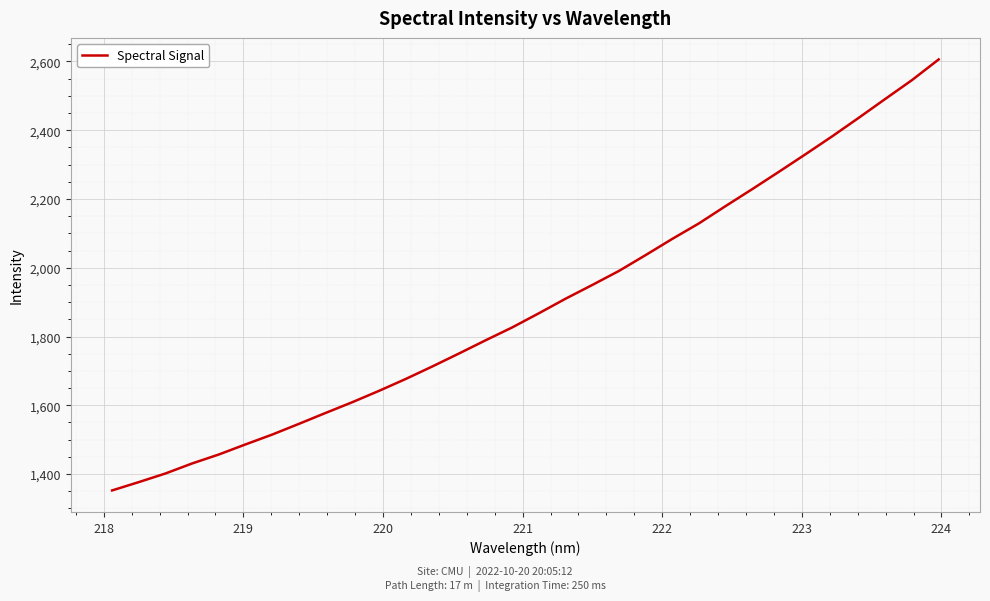

What is the greatest value displayed?

2605.7